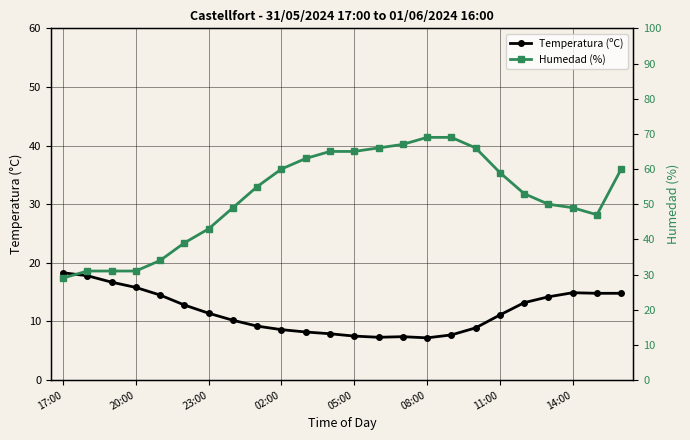

Rank the series by their maximum value, from lowest to highest.

Temperatura (ºC), Humedad (%)